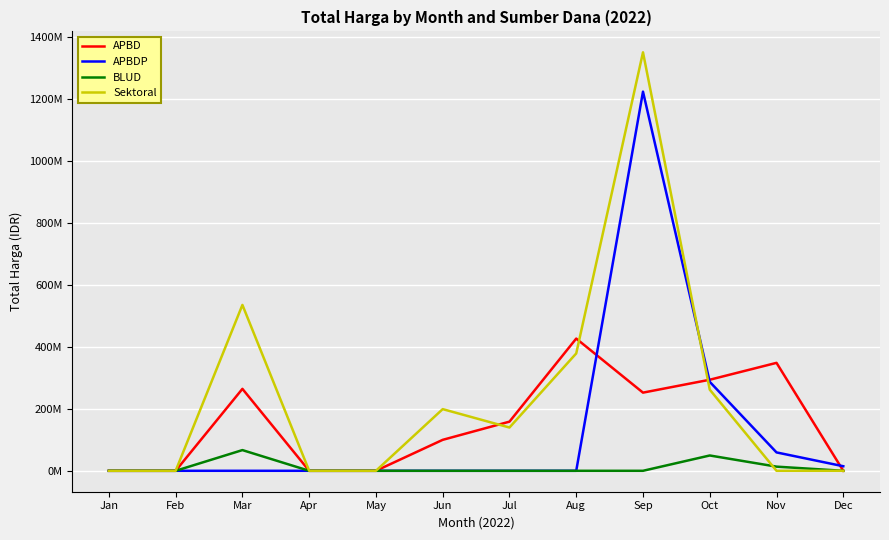

Which label corresponds to the smallest value in the chart?

Jan